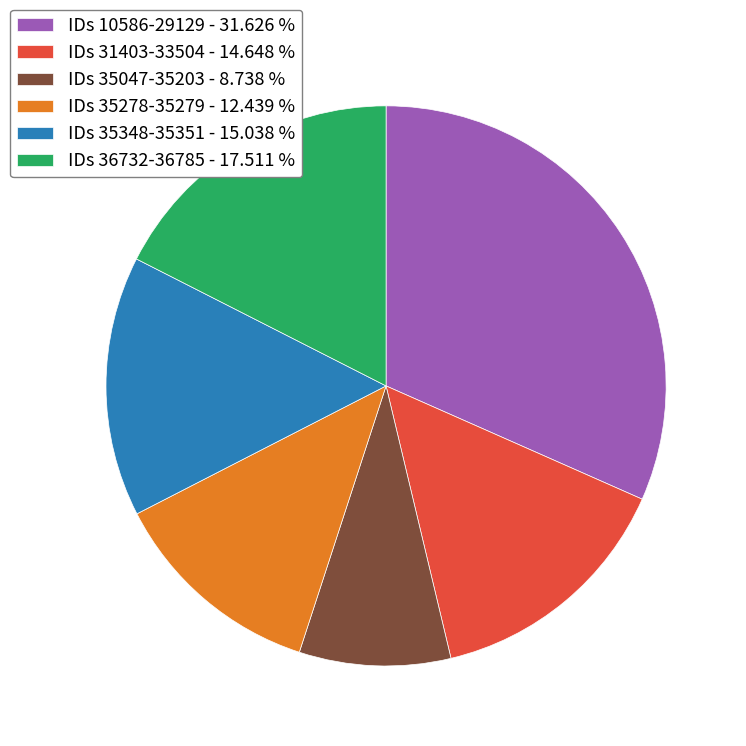

Is there a majority slice in this chart?

No